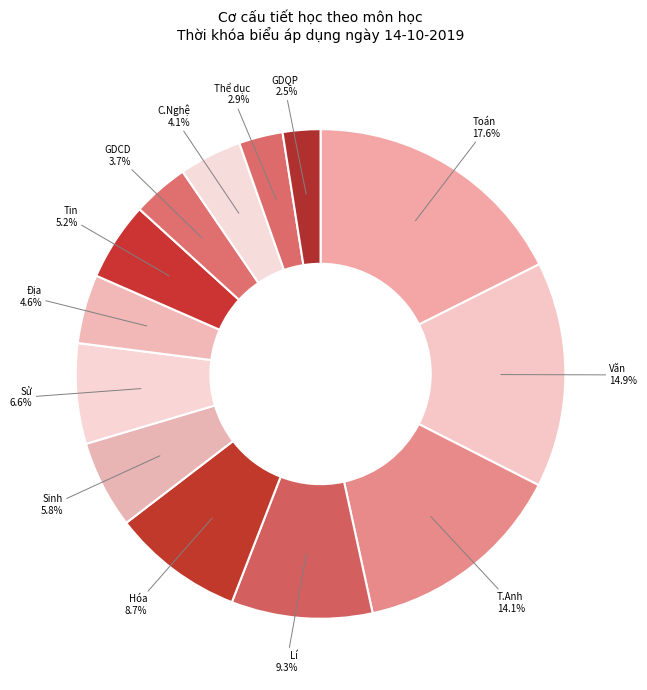

To the nearest percent, what is the difference between the largest and smallest slice percentages?

15%